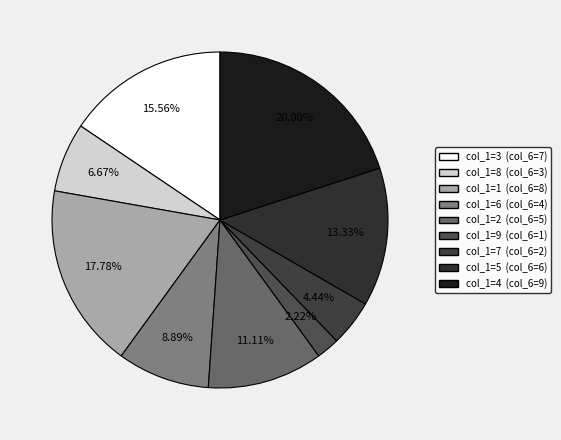

To the nearest percent, what is the difference between the col_1=8 and col_1=7 slice percentages?

2%